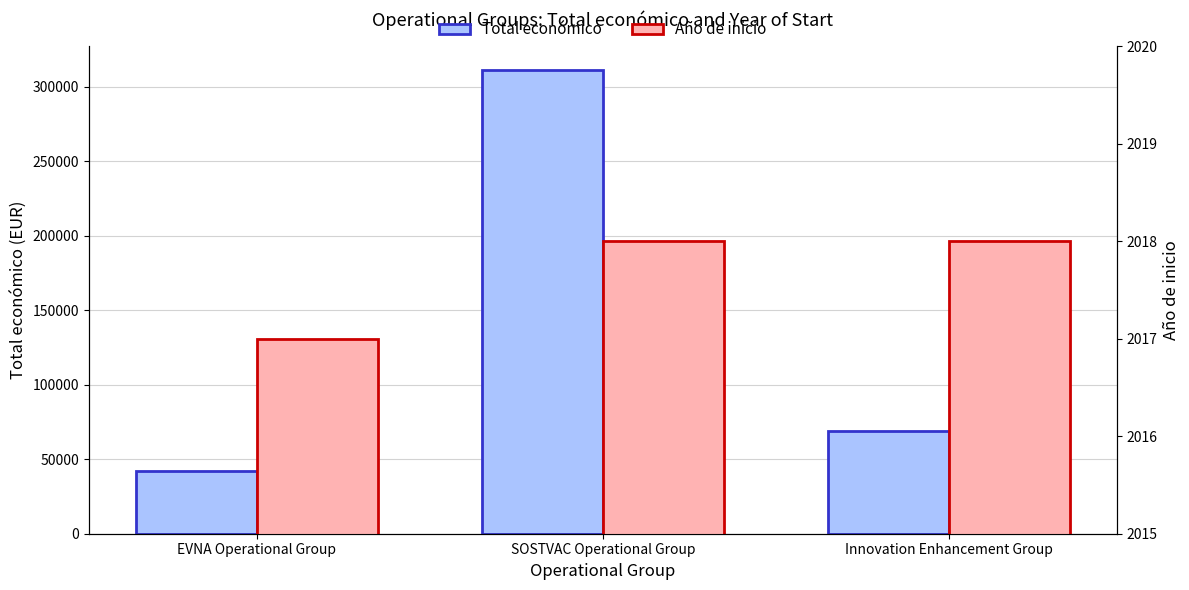

The value of Total económico at SOSTVAC Operational Group is 311553. True or false?

True